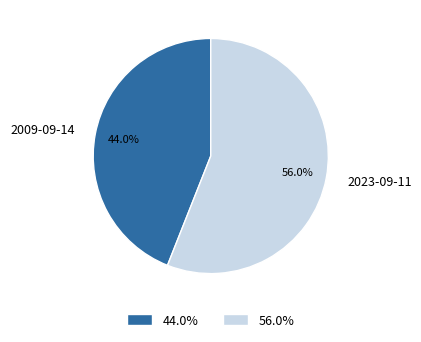

Count the number of slices in the pie.

2